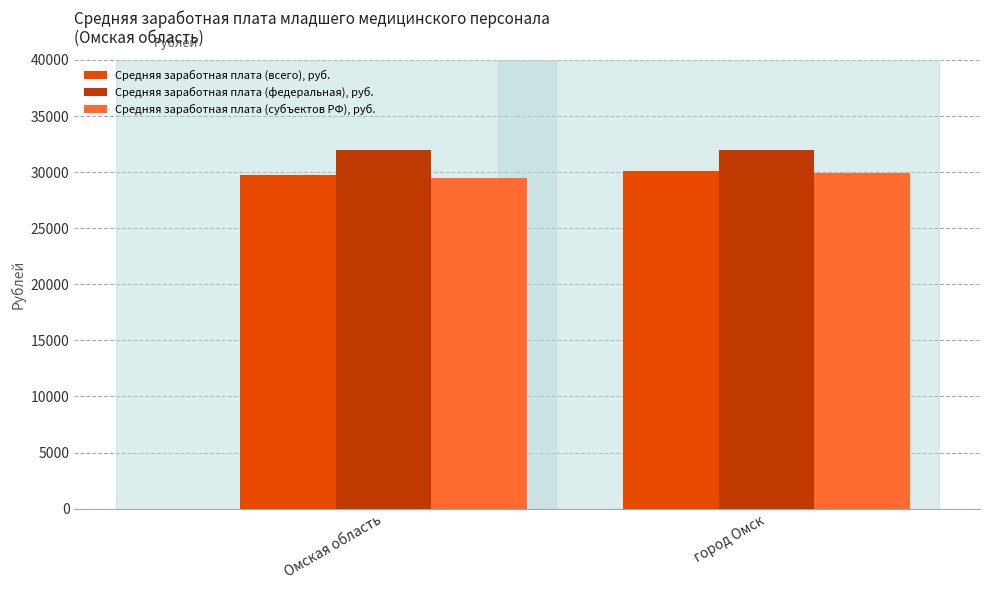

Reading left to right, list all the values displayed in this chart.

Средняя заработная плата (всего), руб.: 29751.8	30125.3
Средняя заработная плата (федеральная), руб.: 31940.2	31940.2
Средняя заработная плата (субъектов РФ), руб.: 29510.1	29888.0